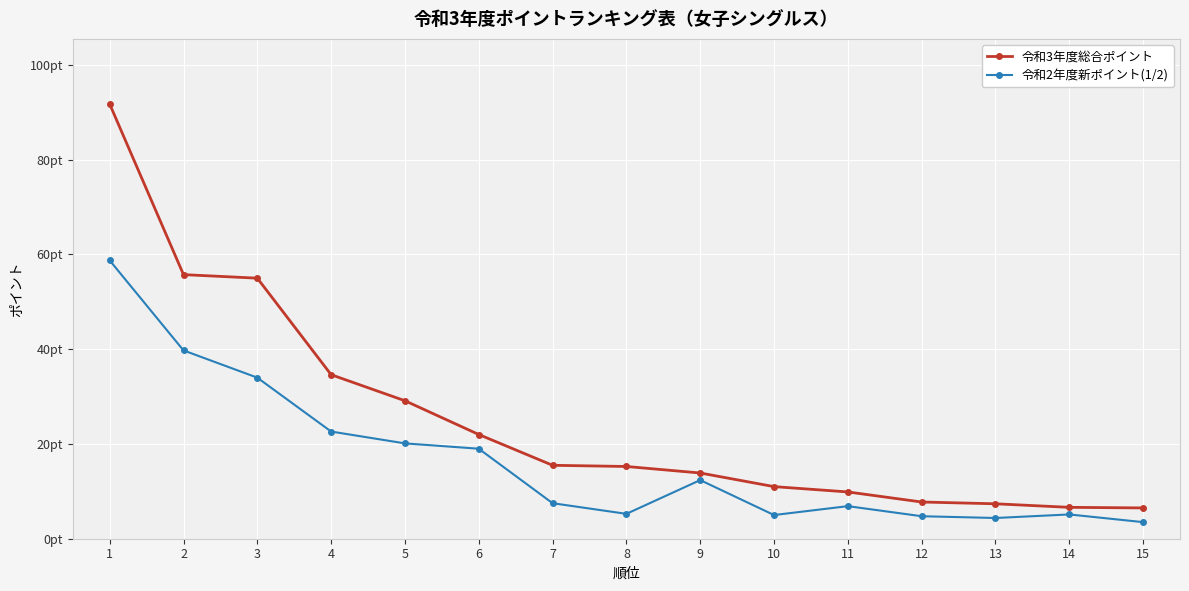

What is the difference between the second highest and minimum values in the 令和2年度新ポイント(1/2) series?

36.2